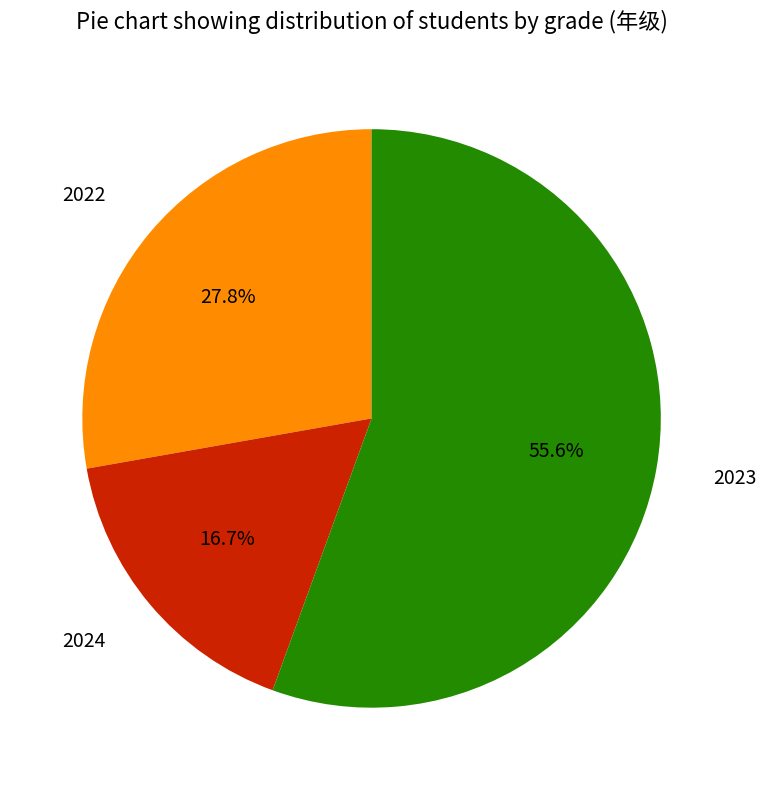

Is there a majority slice in this chart?

Yes